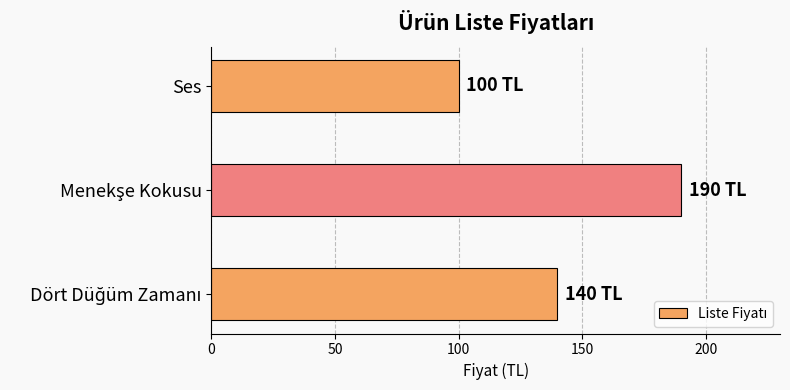

What is the sum of all values?

430